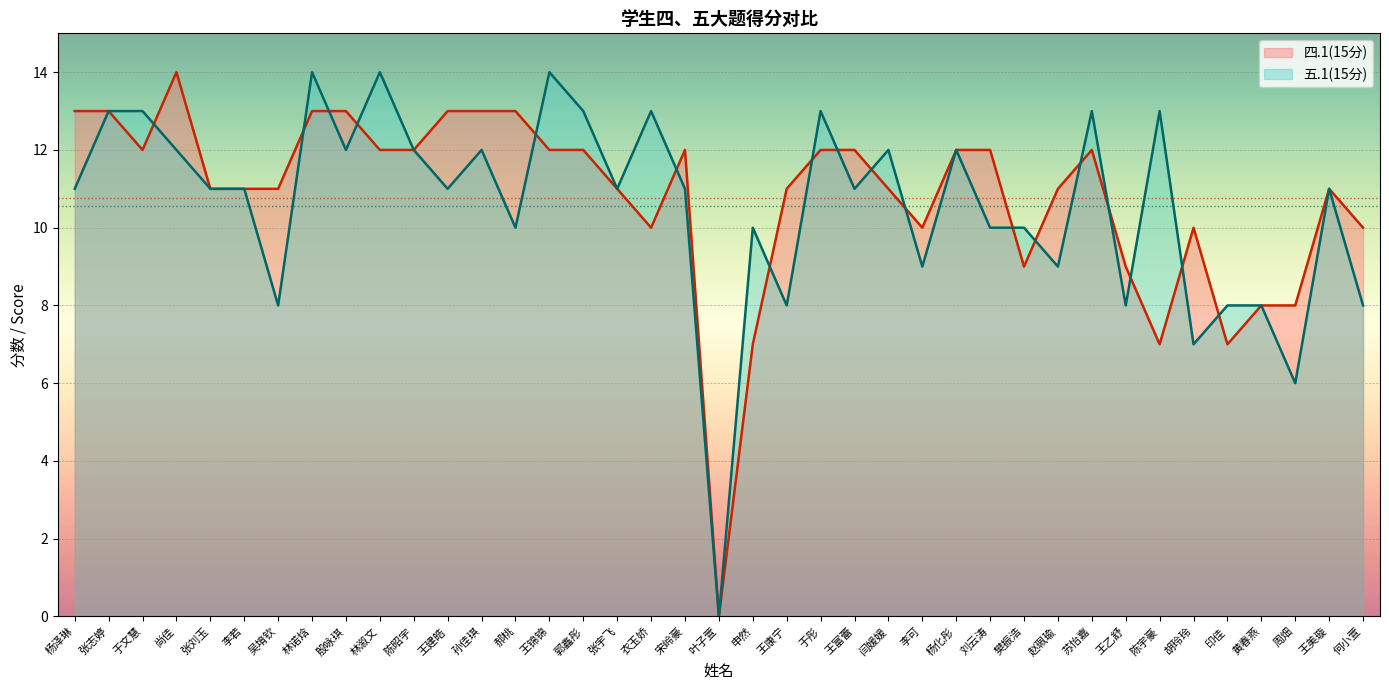

True or false: 五.1(15分) and 四.1(15分) cross at least once.

True